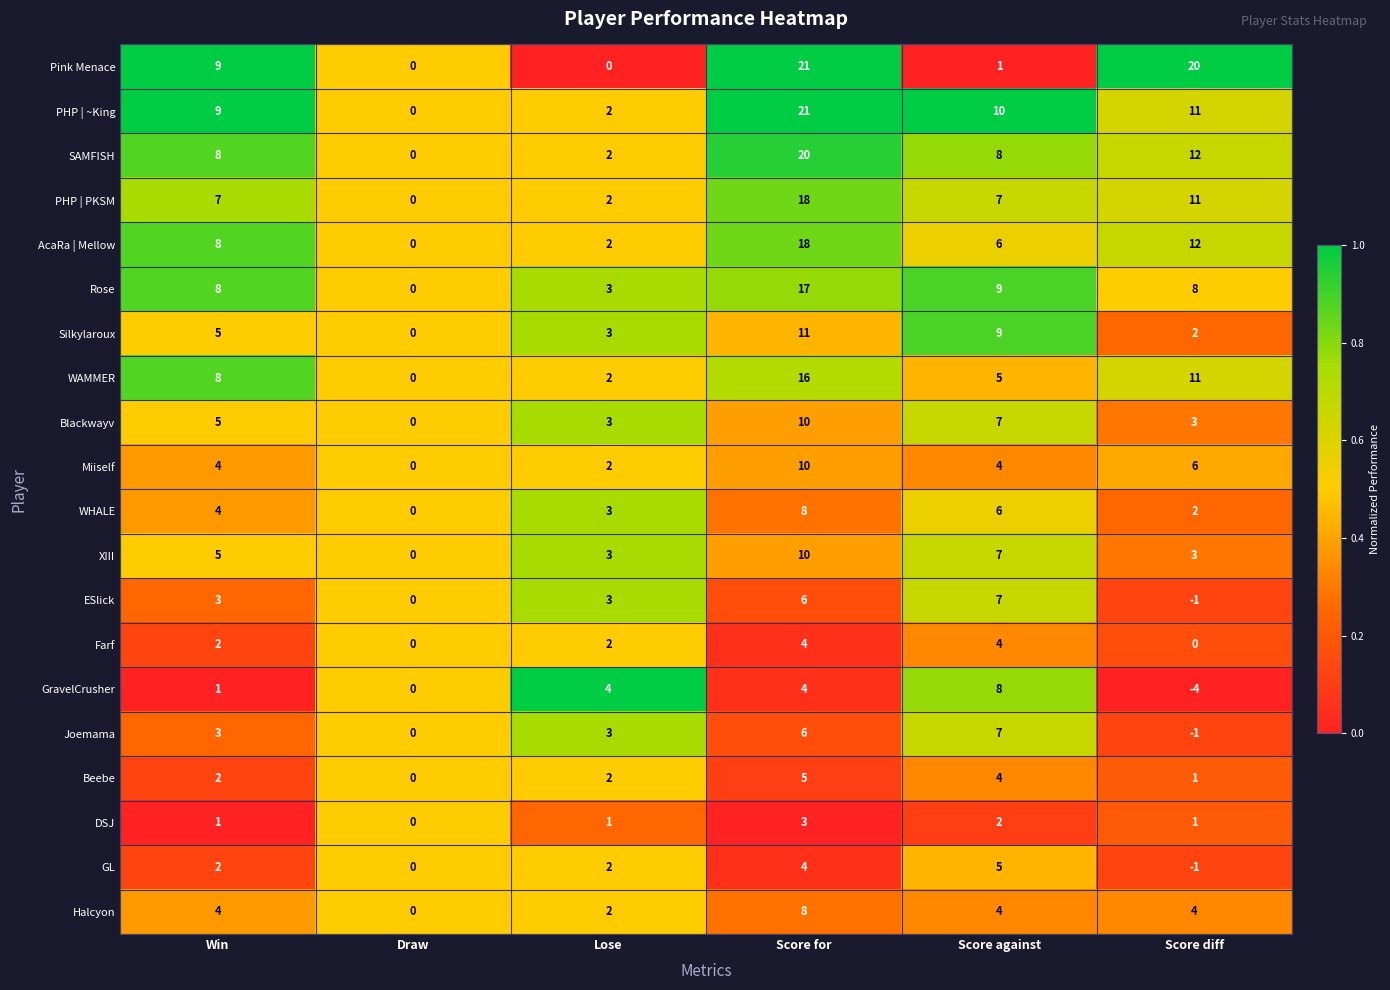

What is the sum of all AcaRa | Mellow values?

46